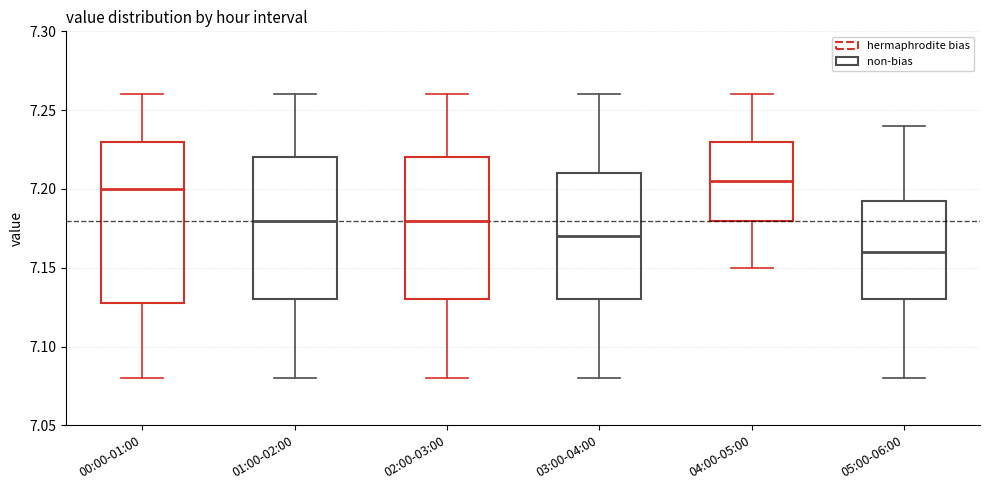

Where does the upper whisker of the box for 04:00-05:00 end on the y-axis? The values are not printed on the chart, so give them approximately, as read against the axis.

7.260